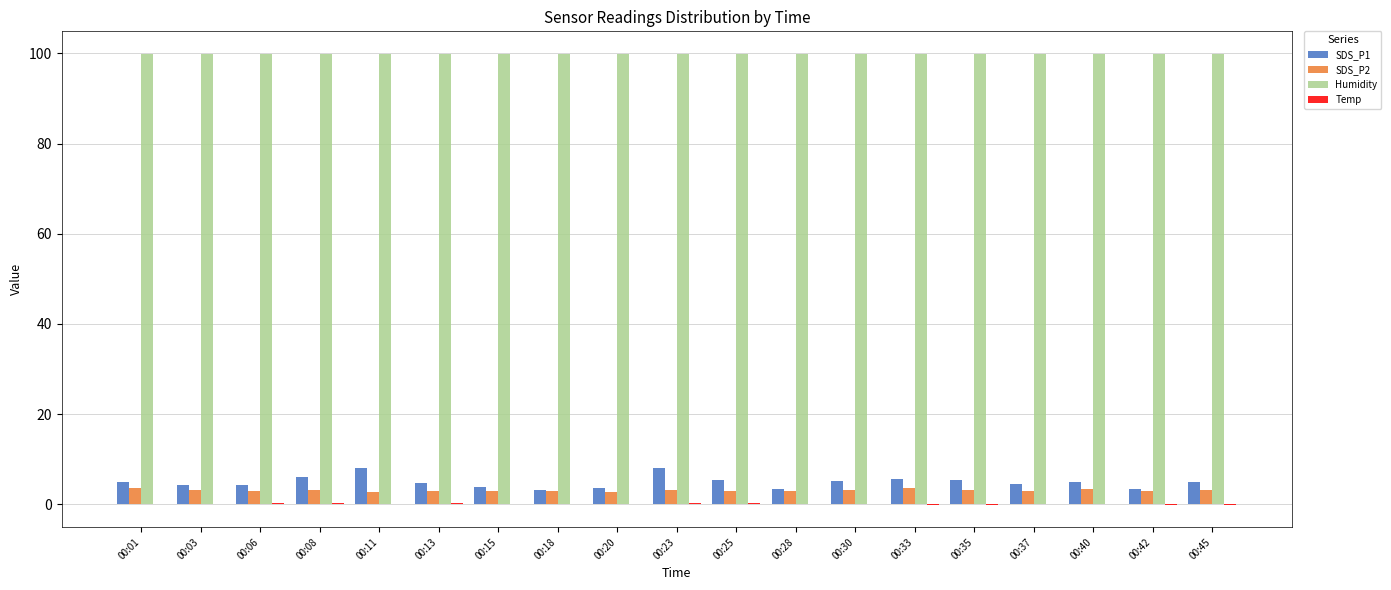

Which series has the largest total across all categories?

Humidity